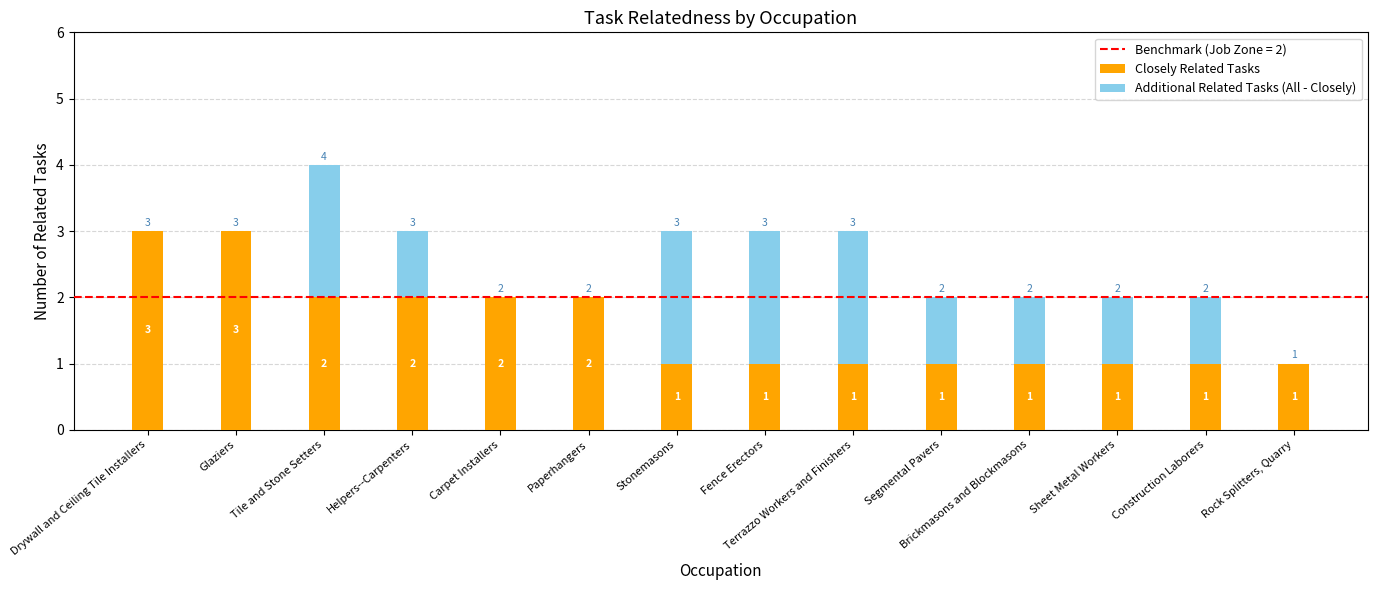

Are the bars grouped side by side (vs. stacked)?

No